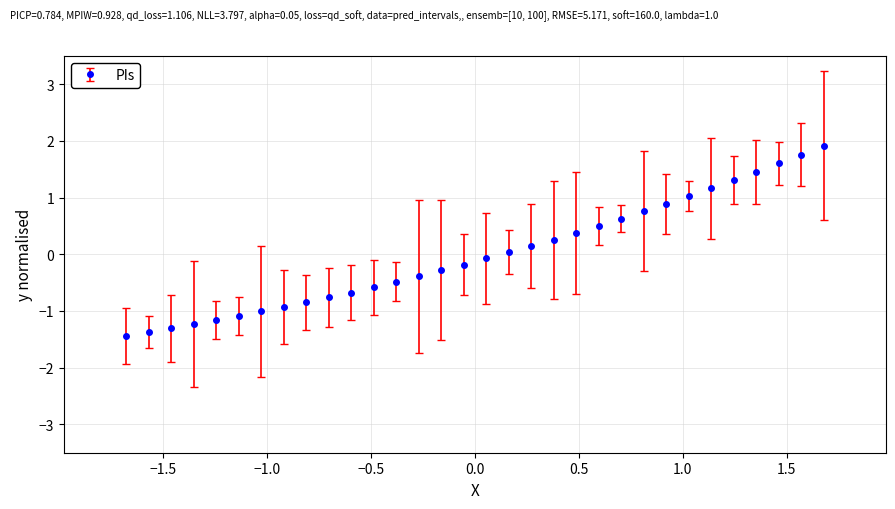

What is the value of the 15th point from the left?

-0.3